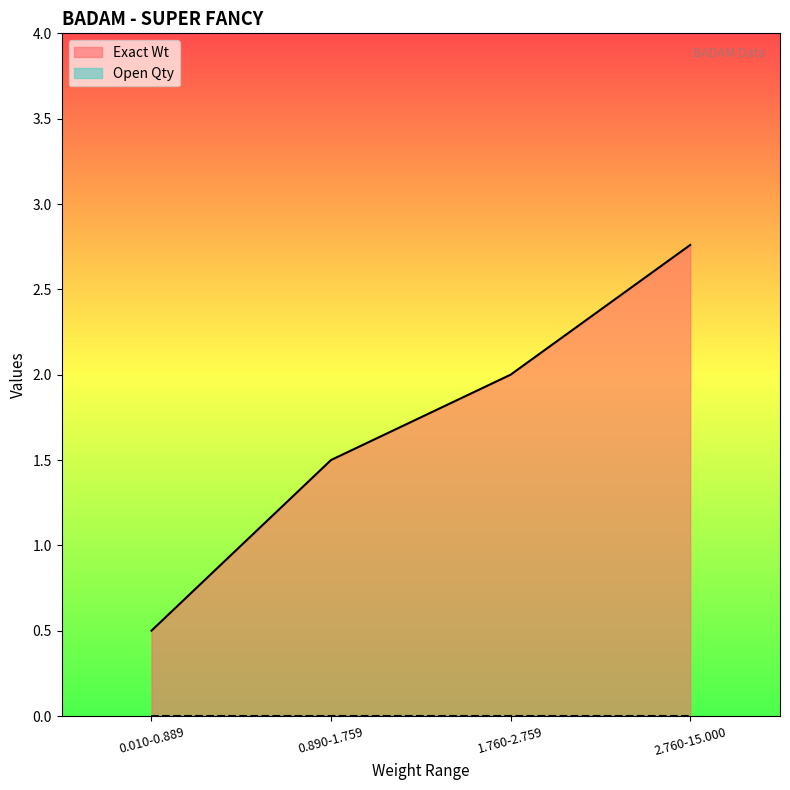

Is it true that the value at 2.760-15.000 is 2.8?

True